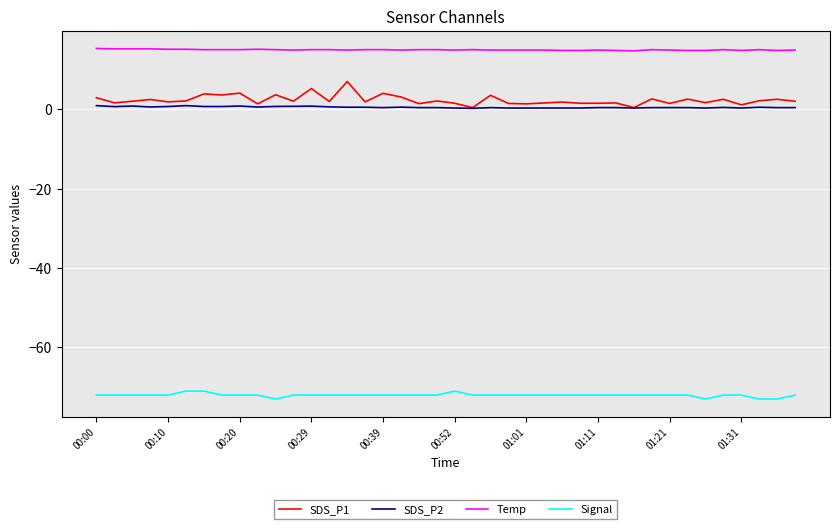

What is the maximum value shown in the chart?

15.3